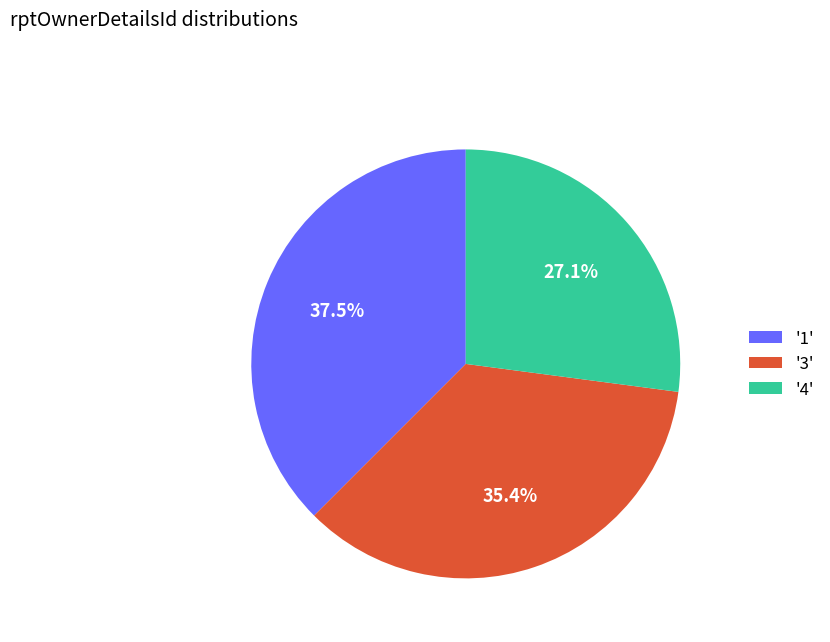

Approximately how many times larger is the value at '1' compared to '3'?

1.1